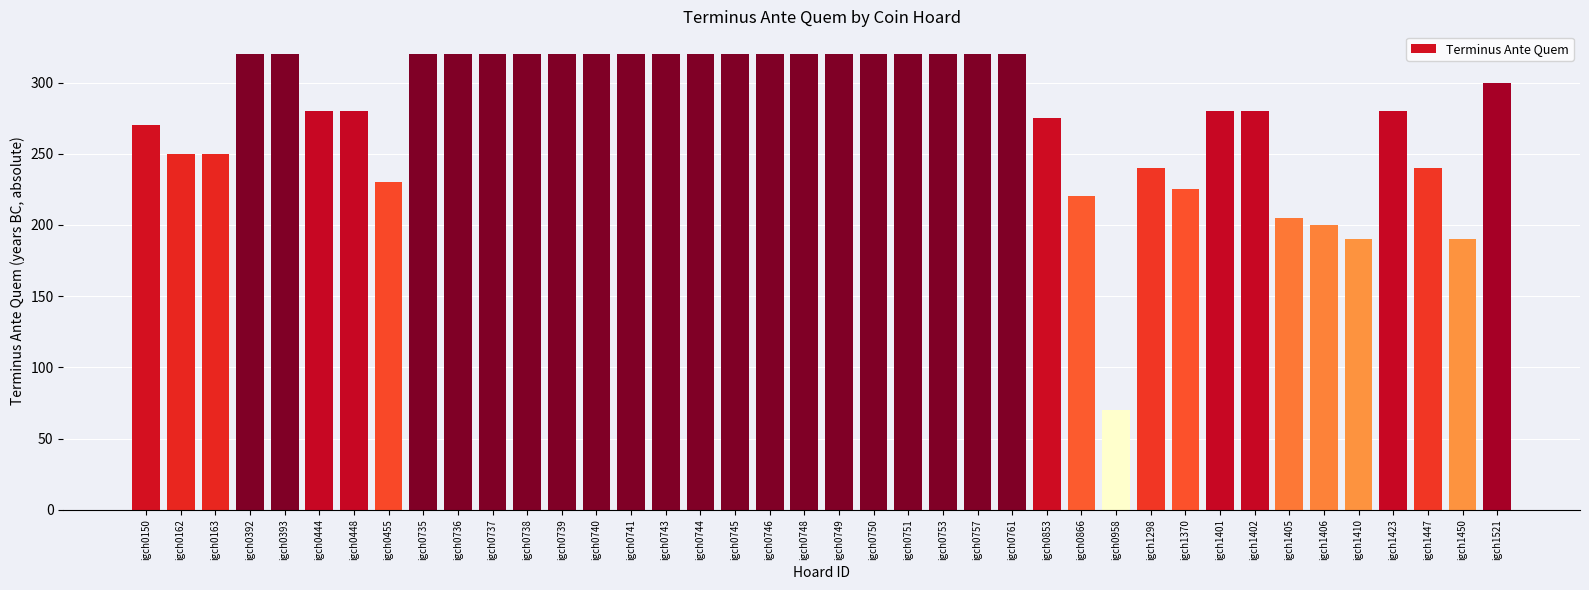

Approximately how many times larger is the value at igch0736 compared to igch1521?

1.1